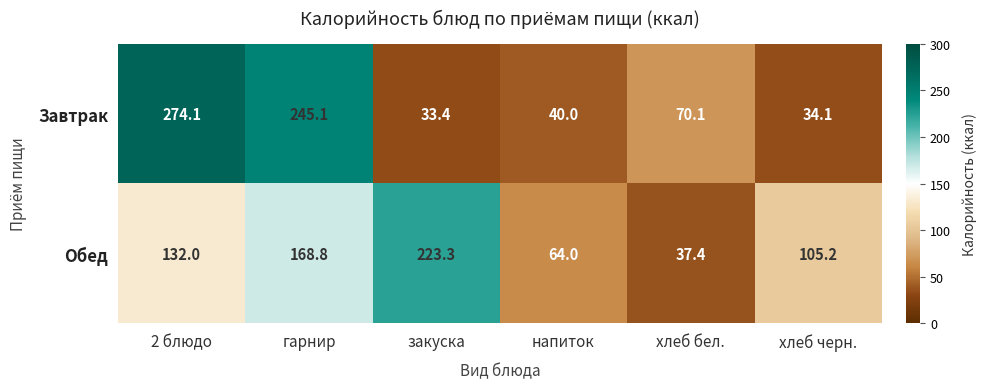

At how many categories does at least one series exceed 148?

3